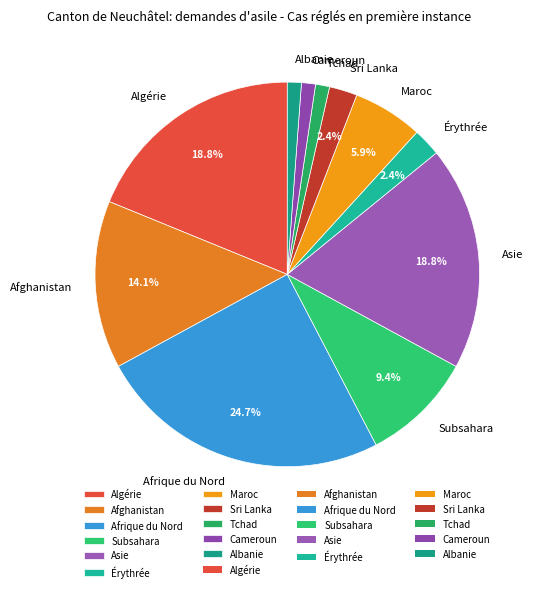

How much of the chart is everything except Asie?

81.2%